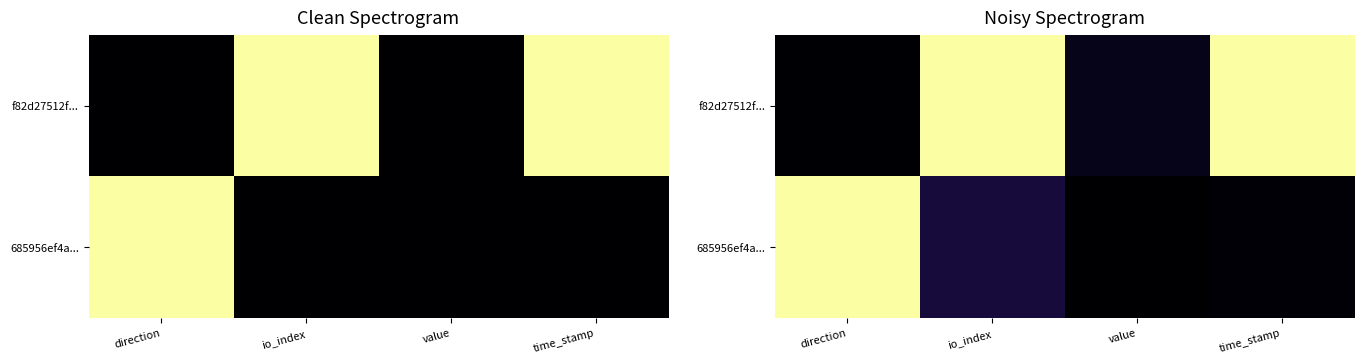

At which label does 685956ef4a... reach its minimum?

value